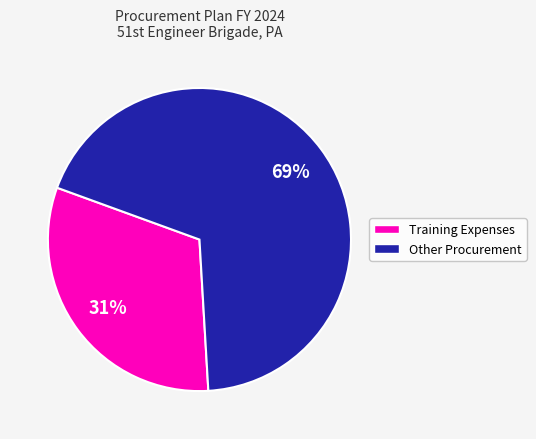

Is there a majority slice in this chart?

Yes